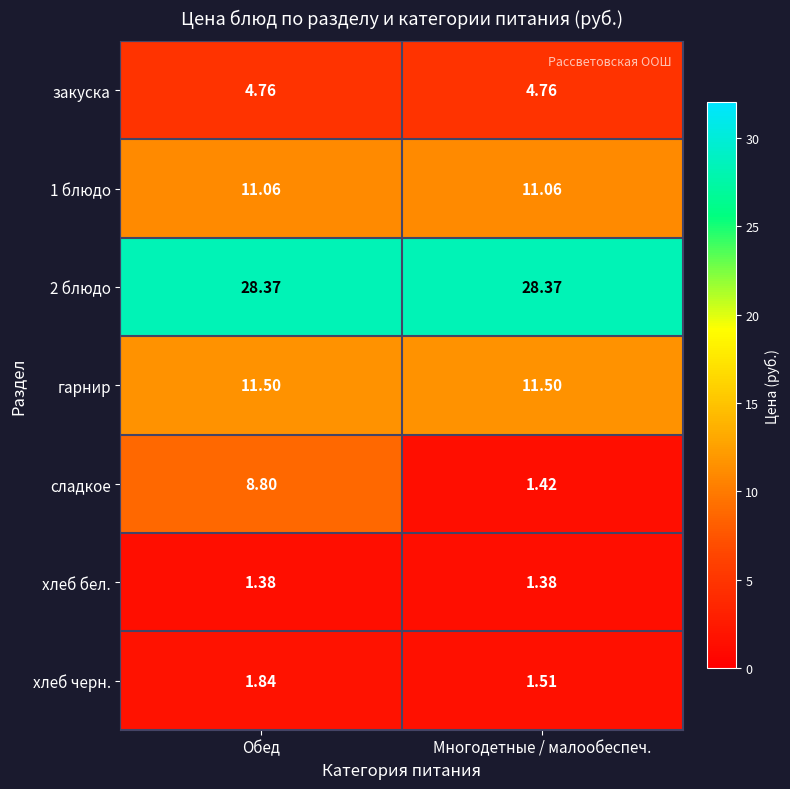

Which series has the largest range (max minus min)?

сладкое